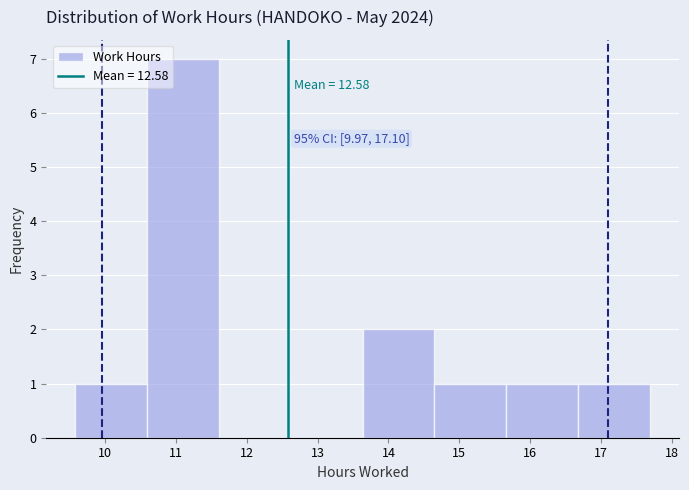

Over which range of the x-axis is the bar tallest?

10.6 to 11.6